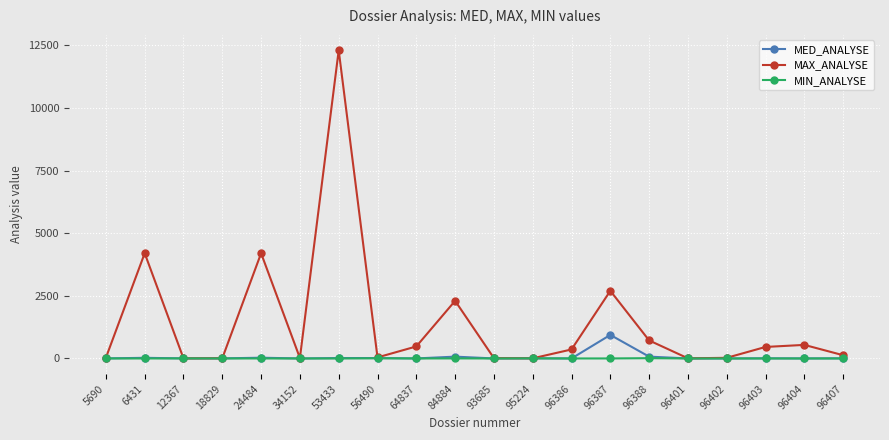

What are all the series names shown in the legend?

MED_ANALYSE, MAX_ANALYSE, MIN_ANALYSE